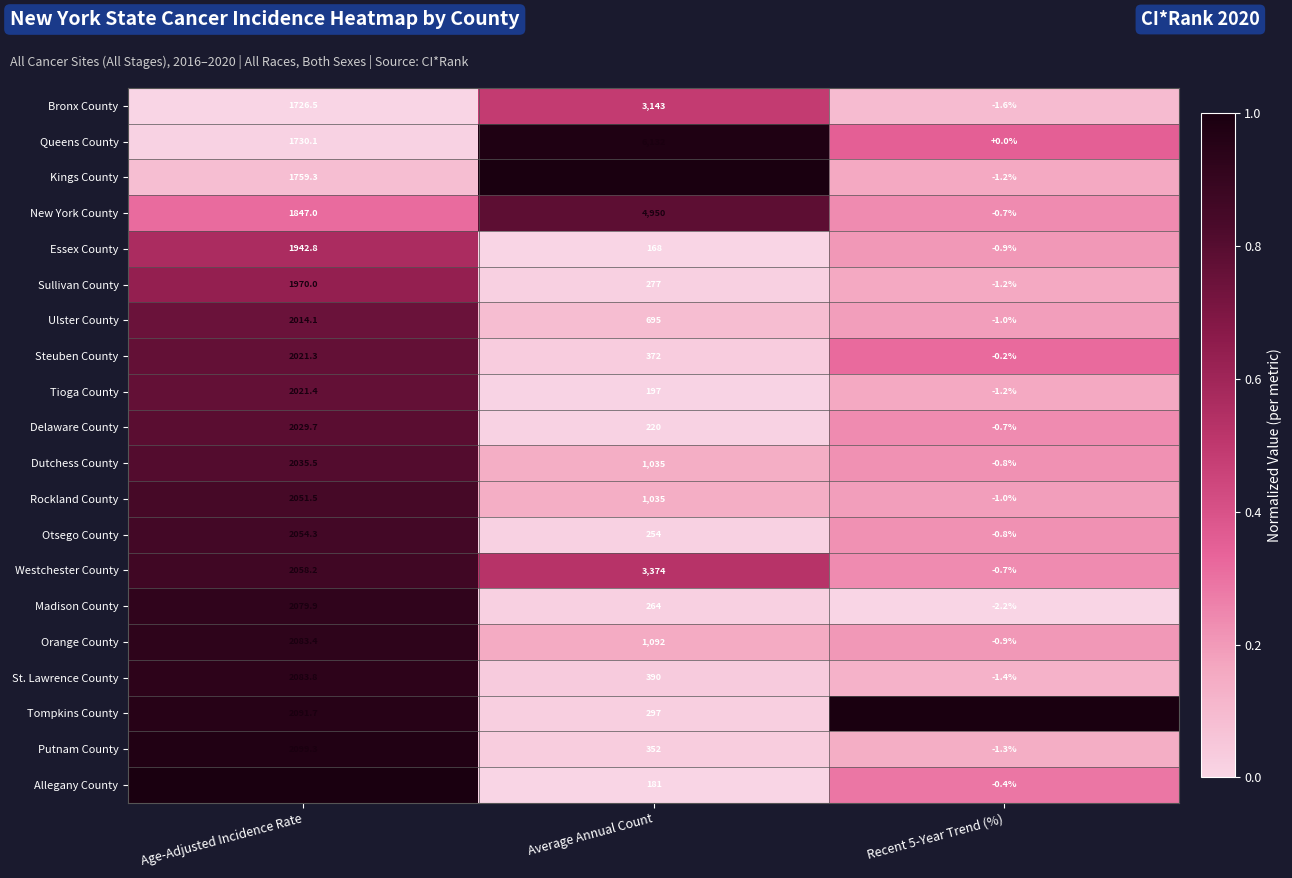

At which label is Westchester County closest to 1686?

Age-Adjusted Incidence Rate